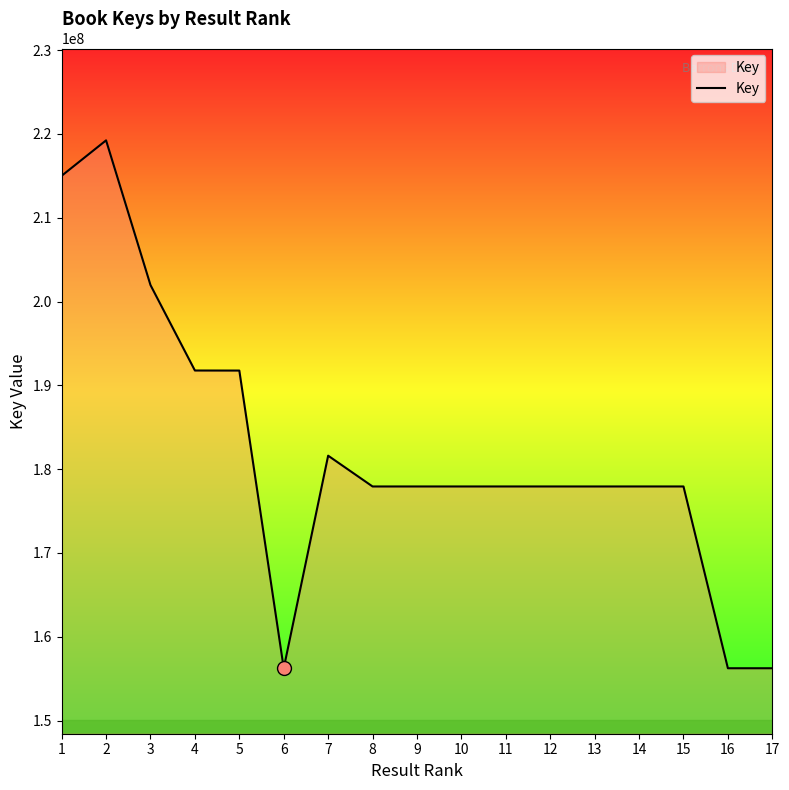

True or false: the data shows 240702707 at 7.

False